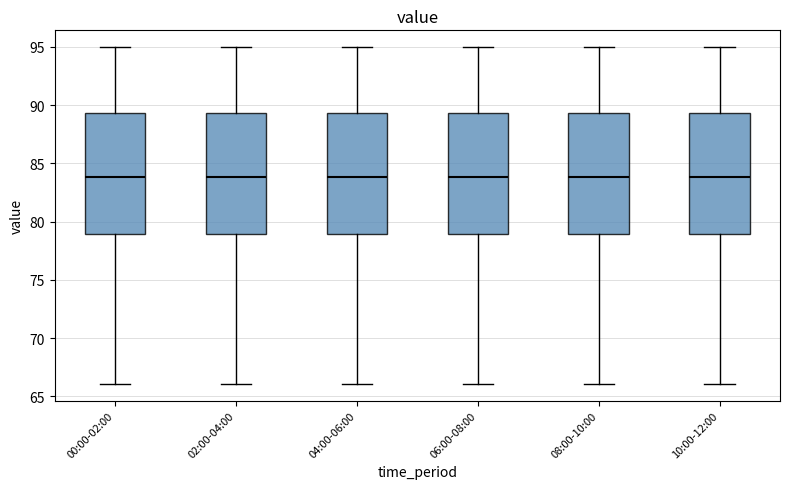

Where does the median line of the box for 04:00-06:00 sit on the y-axis? The values are not printed on the chart, so give them approximately, as read against the axis.

84.0